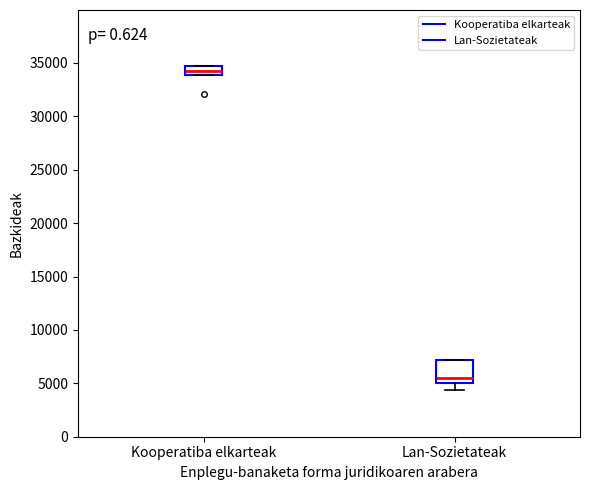

Reading left to right, transcribe this box plot: for each box, give where its median line is, the range the box spans, and where its two whiskers end, as read against the y-axis. The values are not printed on the chart, so give them approximately, as read against the axis.

Kooperatiba elkarteak: median 34000 (inside the box), box 34000 to 34500, whiskers 34000 to 34500
Lan-Sozietateak: median 5500, box 5000 to 7000, whiskers 4500 to 7000